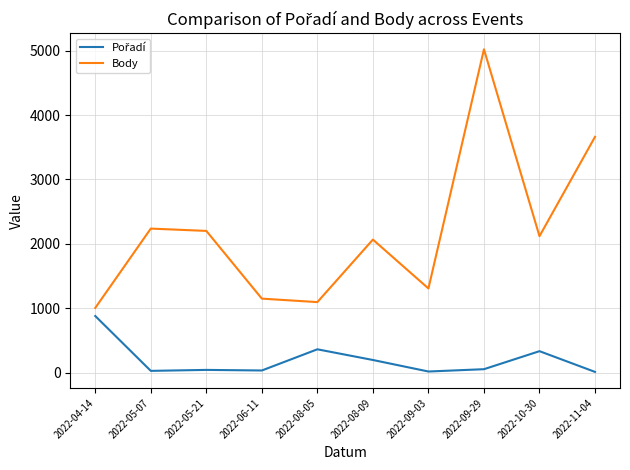

Between 2022-05-21 and 2022-09-03, which series saw the biggest shift?

Body